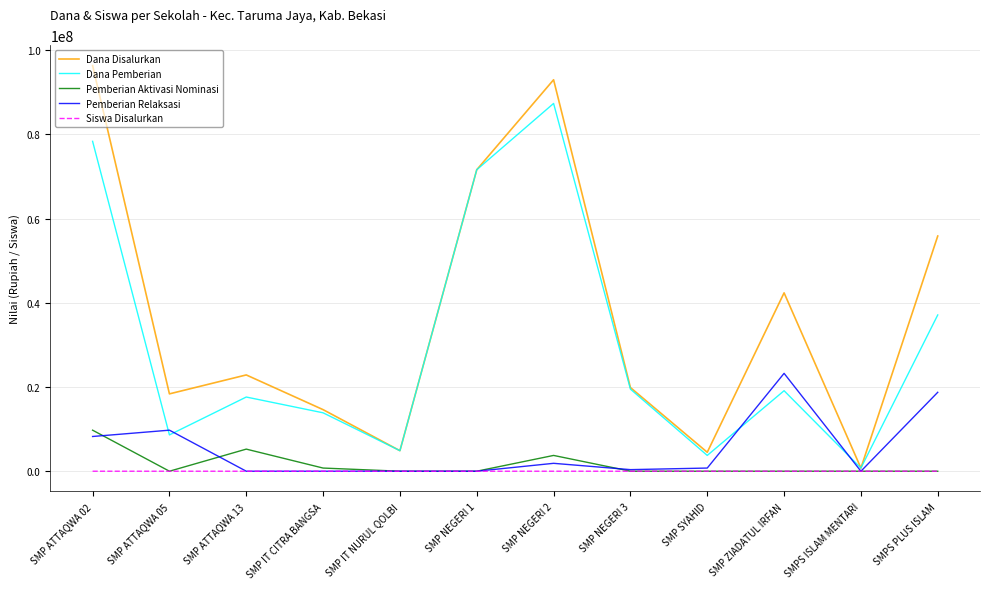

What is the highest value of the Pemberian Relaksasi series?

23250000